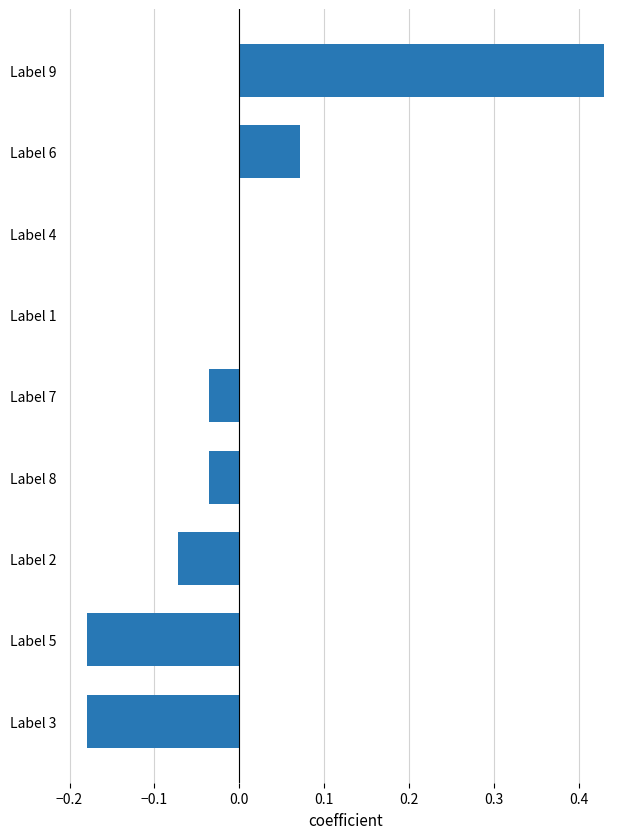

Is it true that the value at Label 2 is -0.0?

False